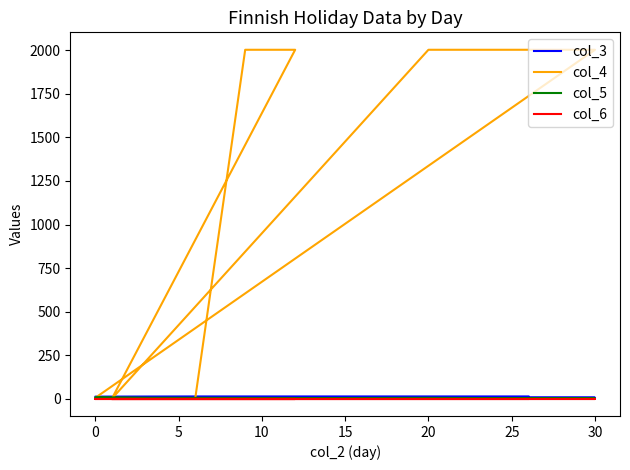

What is the label of the 8th point from the right?

30